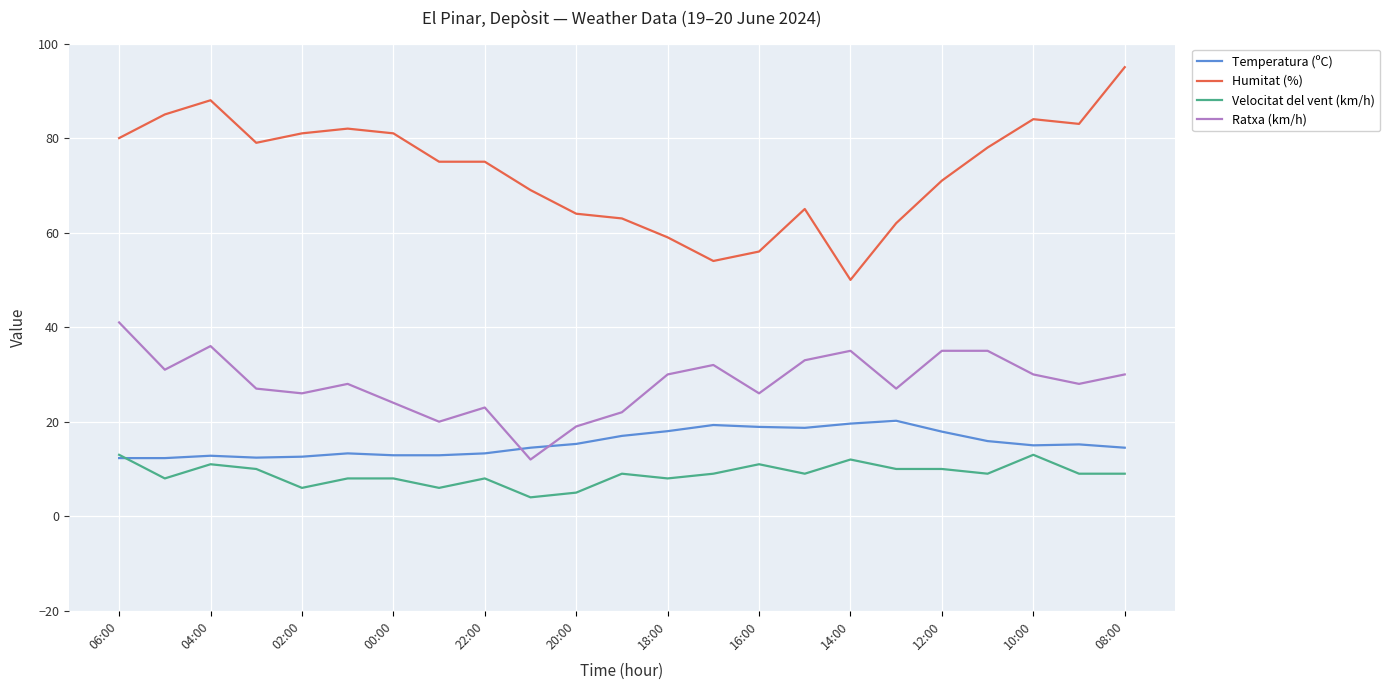

List the series in order of their peak value, highest first.

Humitat (%), Ratxa (km/h), Temperatura (ºC), Velocitat del vent (km/h)